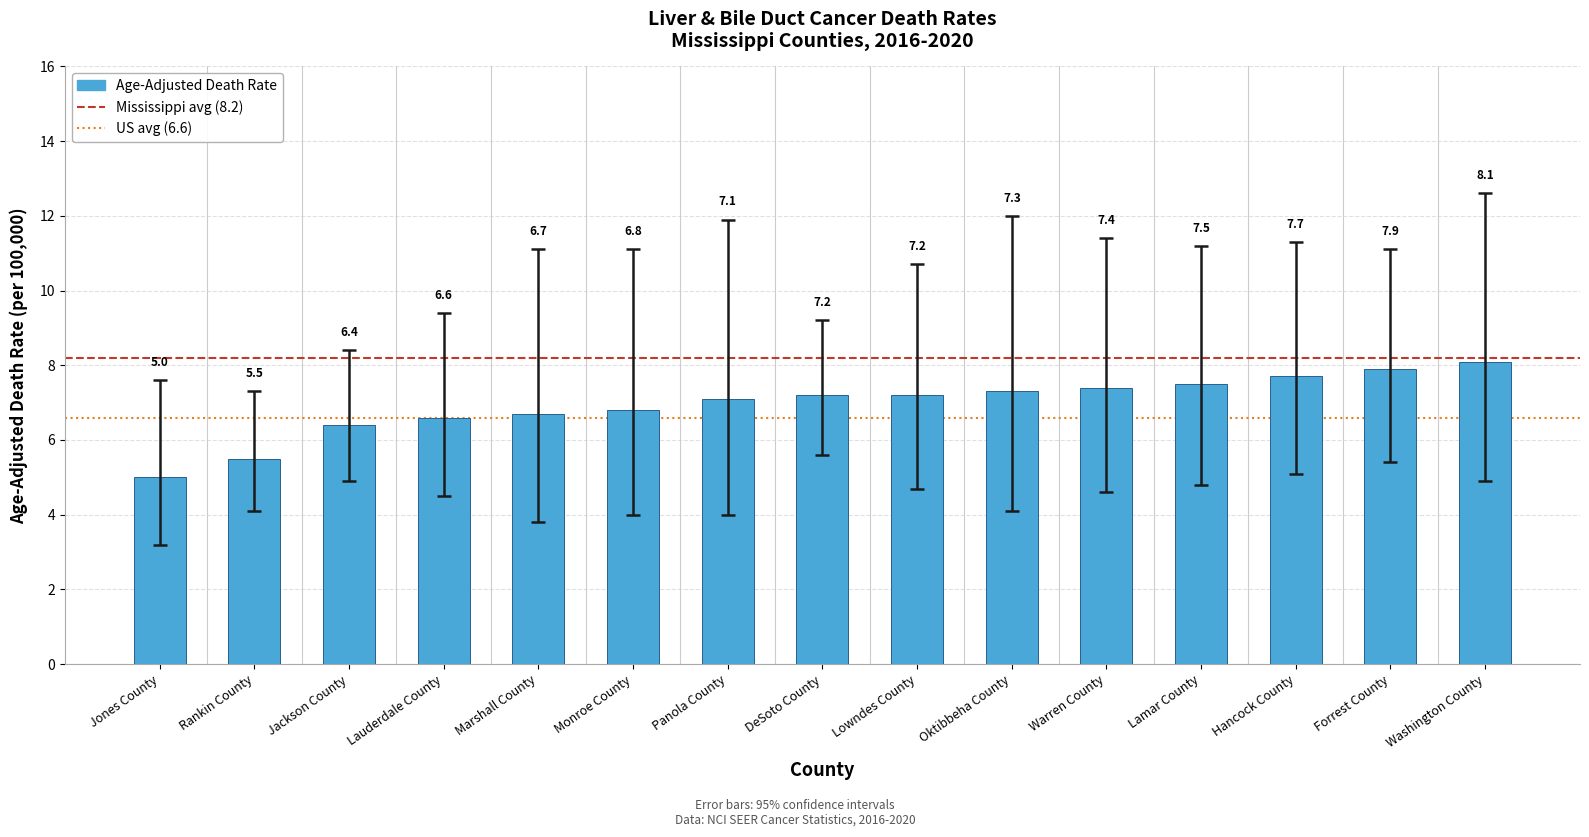

Reading left to right, extract all data points from this chart.

5.0	5.5	6.4	6.6	6.7	6.8	7.1	7.2	7.2	7.3	7.4	7.5	7.7	7.9	8.1